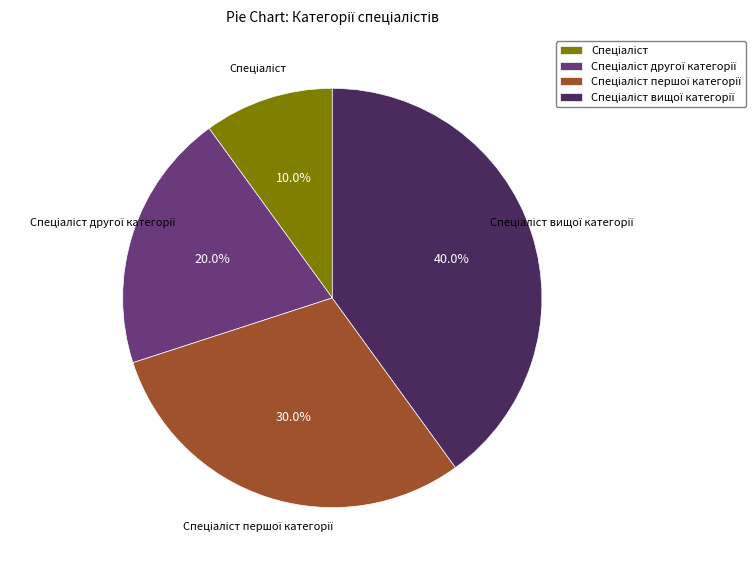

Is there a majority slice in this chart?

No